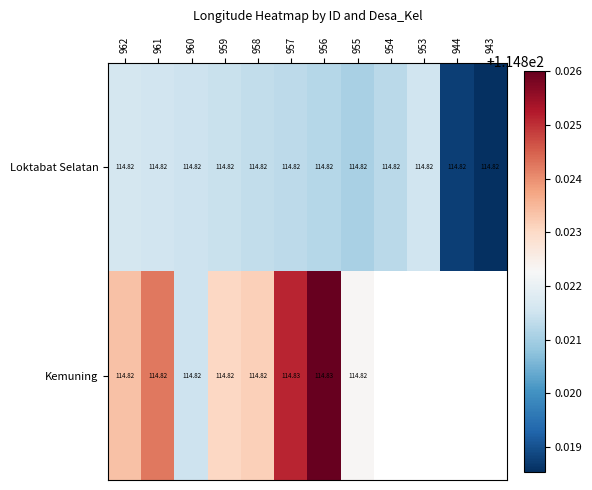

Between 961 and 956, which is larger?

961